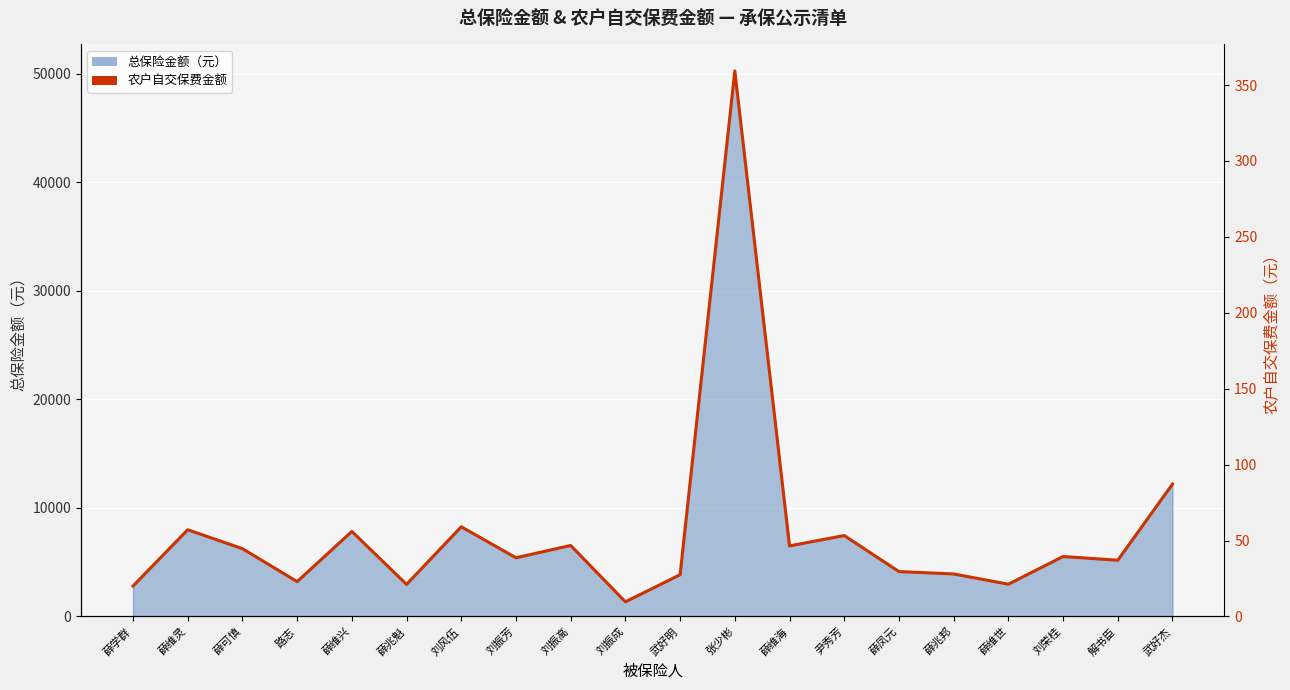

Approximately how many times larger is the value at 张少彬 compared to 路志?

15.6